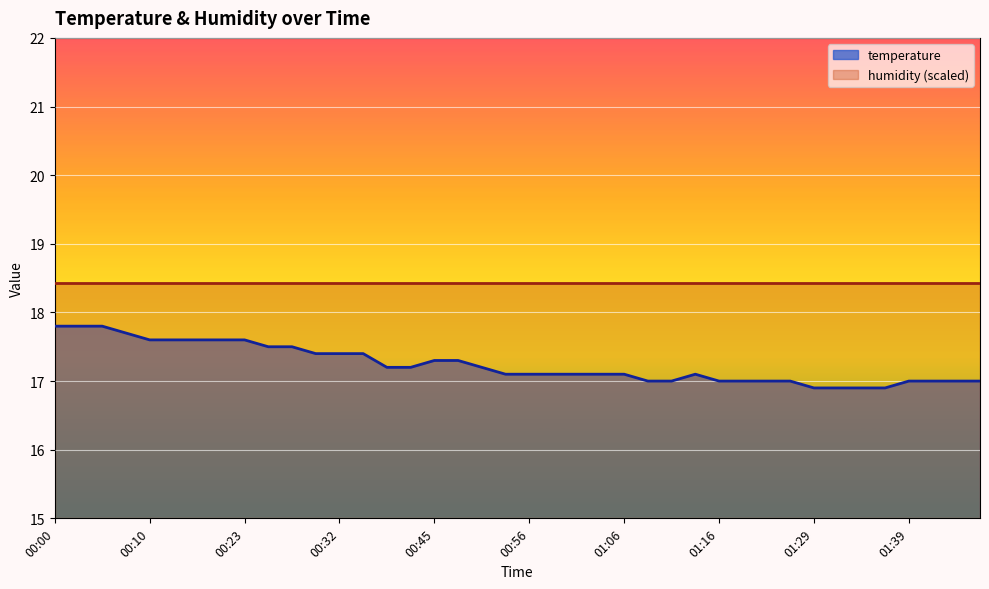

Reading left to right, list all the values displayed in this chart.

00:00=17.8	00:03=17.8	00:05=17.8	00:08=17.7	00:10=17.6	00:12=17.6	00:15=17.6	00:17=17.6	00:23=17.6	00:25=17.5	00:27=17.5	00:30=17.4	00:32=17.4	00:35=17.4	00:40=17.2	00:43=17.2	00:45=17.3	00:48=17.3	00:51=17.2	00:53=17.1	00:56=17.1	00:58=17.1	01:01=17.1	01:04=17.1	01:06=17.1	01:09=17.0	01:11=17.0	01:14=17.1	01:16=17.0	01:19=17.0	01:24=17.0	01:26=17.0	01:29=16.9	01:31=16.9	01:34=16.9	01:36=16.9	01:39=17.0	01:41=17.0	01:44=17.0	01:47=17.0